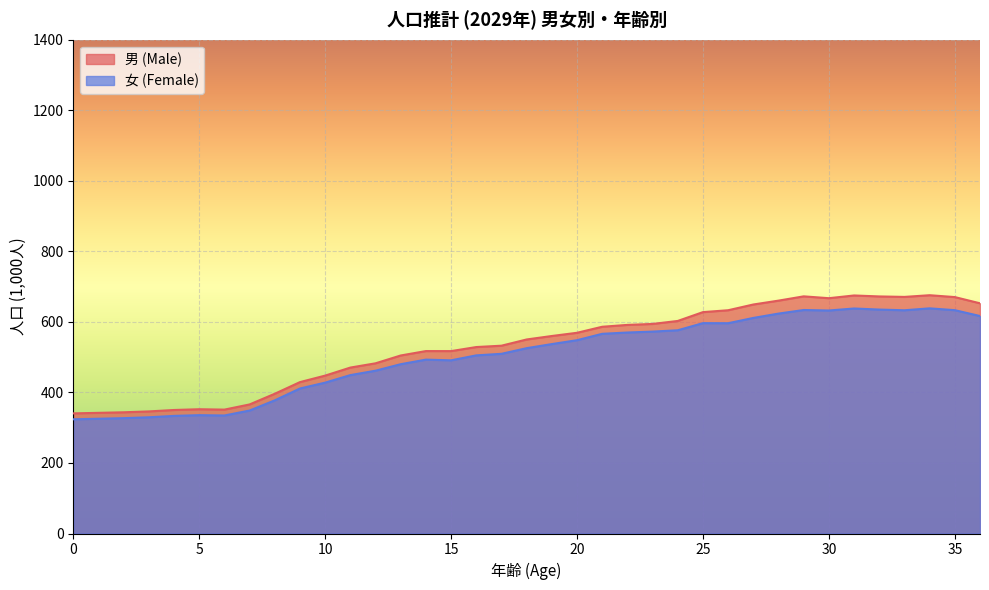

Is it true that 女 (Female) equals 140.2 at 6?

False